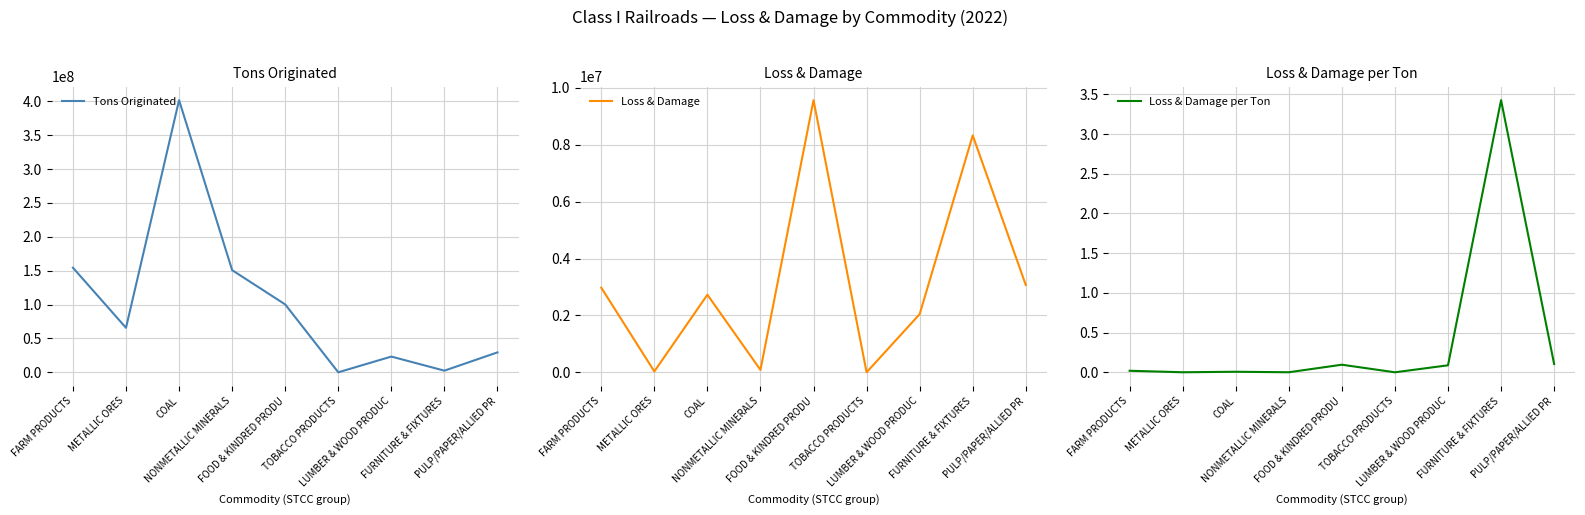

What is the approximate value of Tons Originated at TOBACCO PRODUCTS?

1728